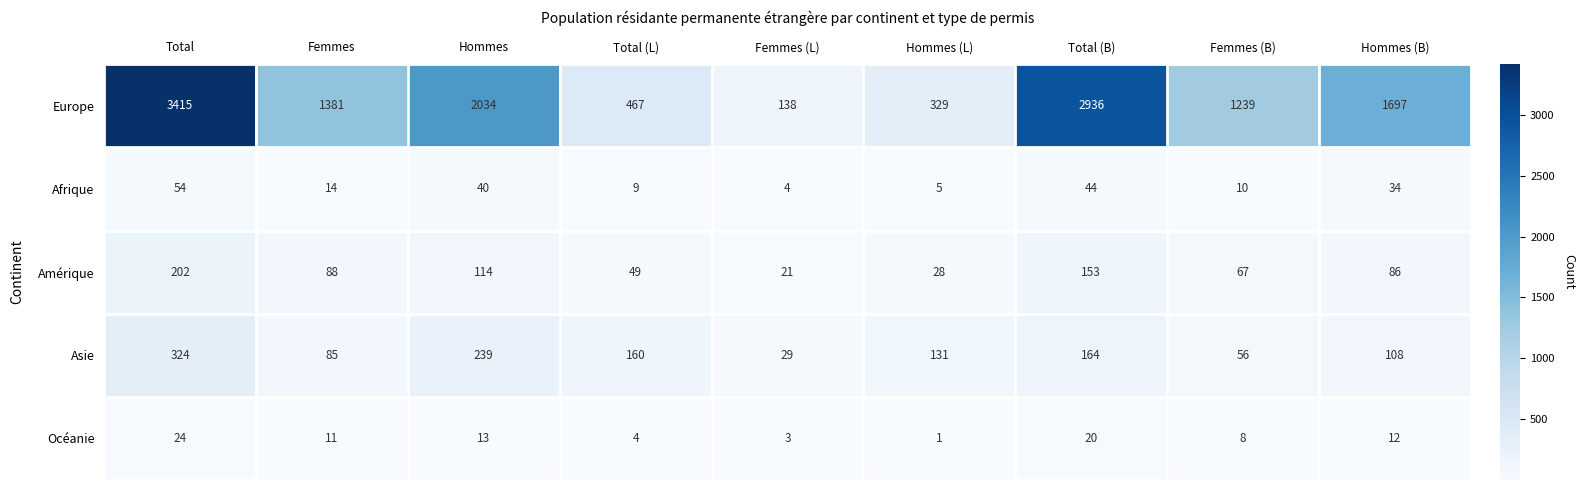

How many categories are shown in the chart?

9